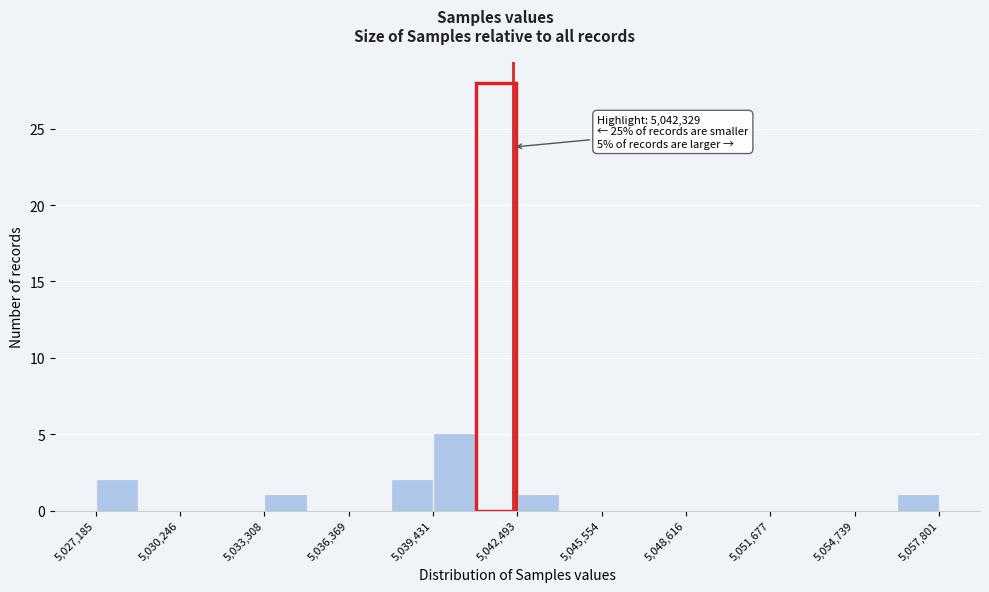

Around what value on the x-axis is the tallest bar? Give the approximate position of its centre, as read against the axis.

5041500